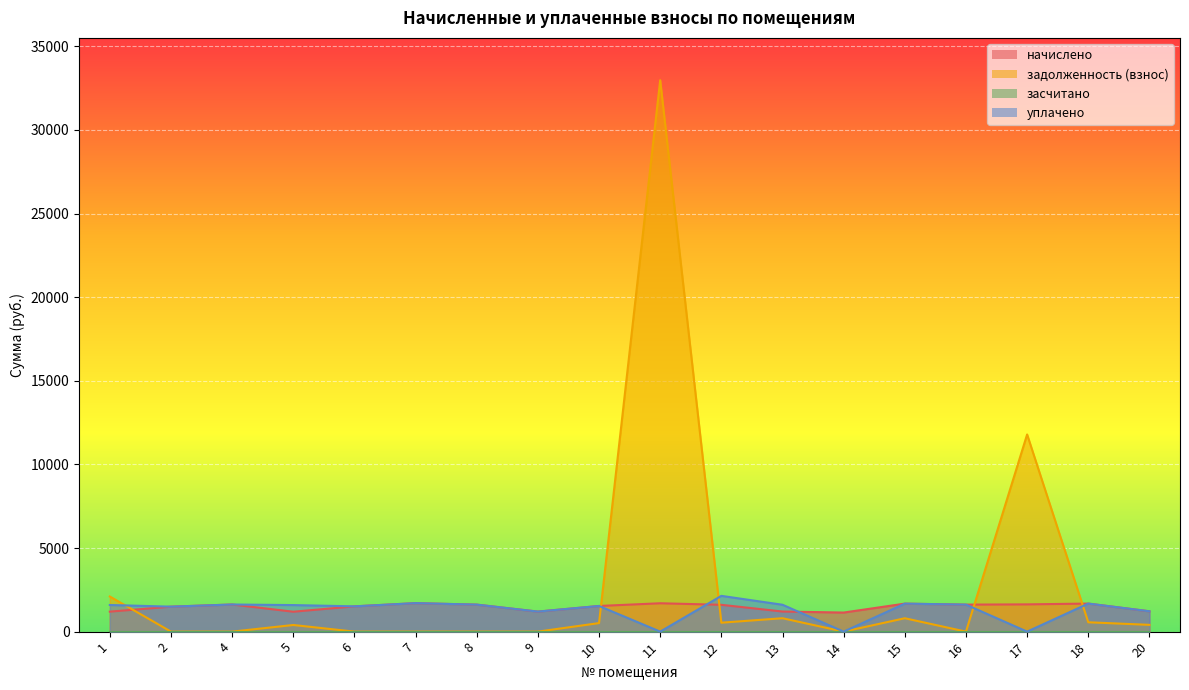

Where is начислено nearest to the value 1421?

2